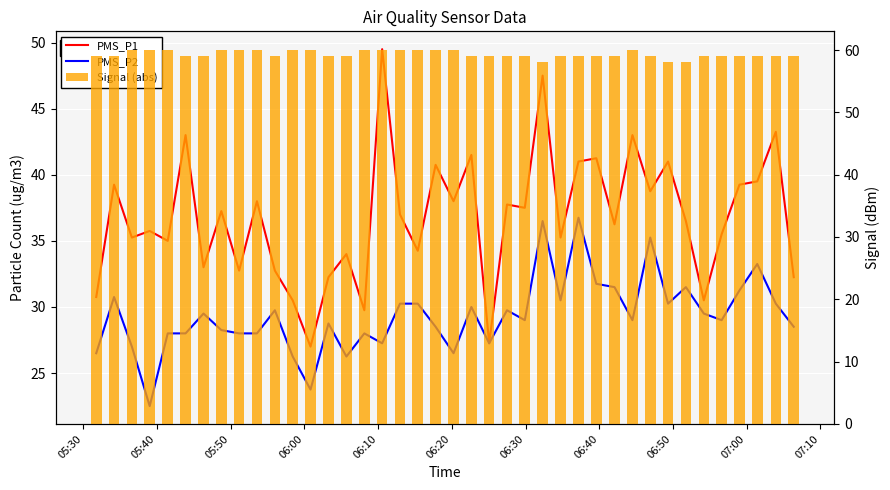

True or false: PMS_P2 has a value of 51.3 at 32.

False